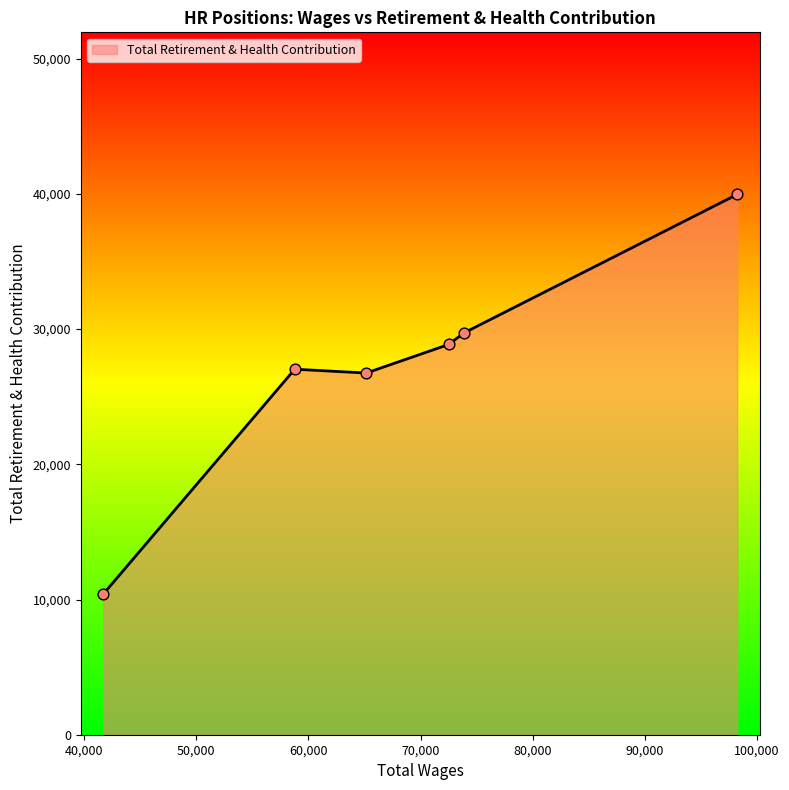

What is the minimum value shown in the chart?

10395